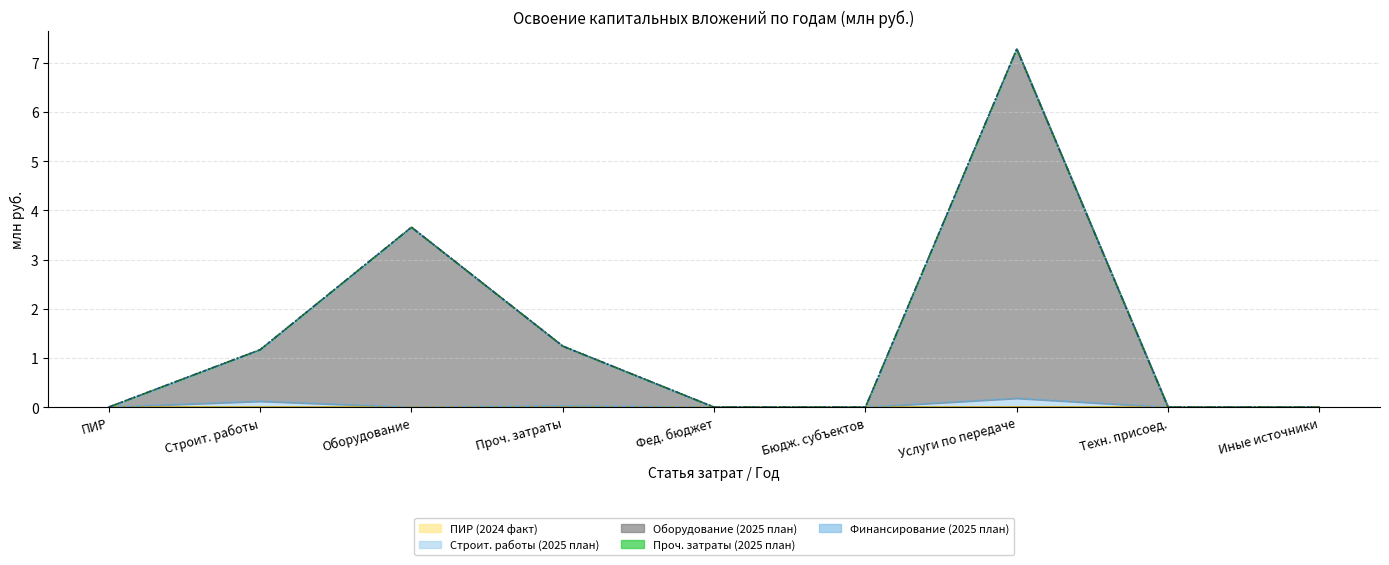

Between 1.3 and 1.2, which is larger?

1.3